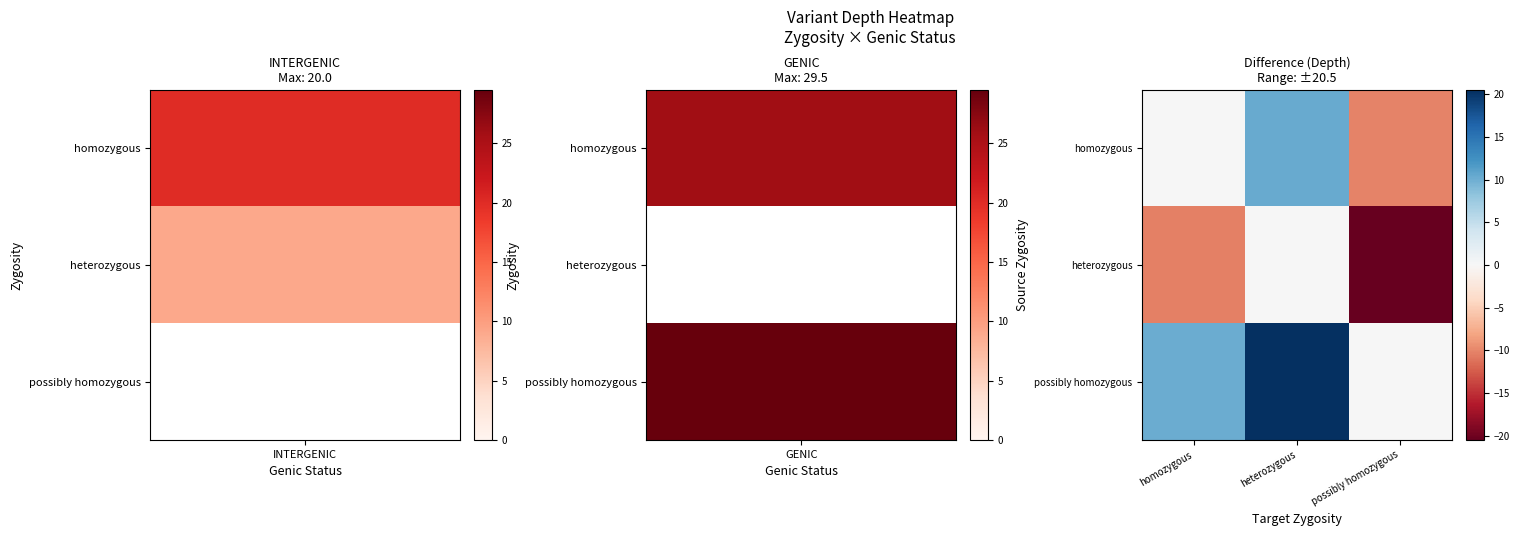

List the series in order of their overall mean, lowest first.

heterozygous, homozygous, possibly homozygous